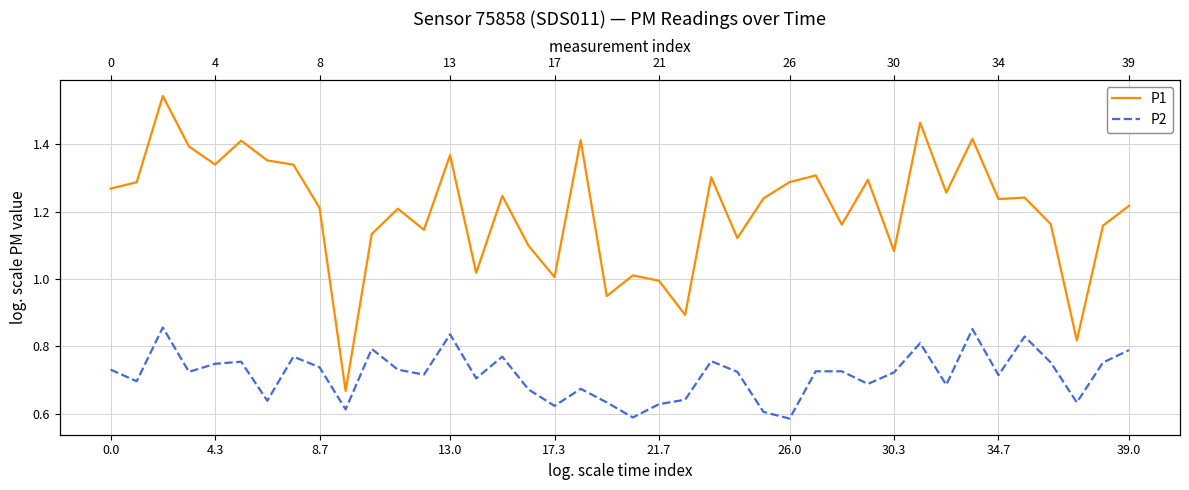

What is the label of the 23rd point from the left?

22